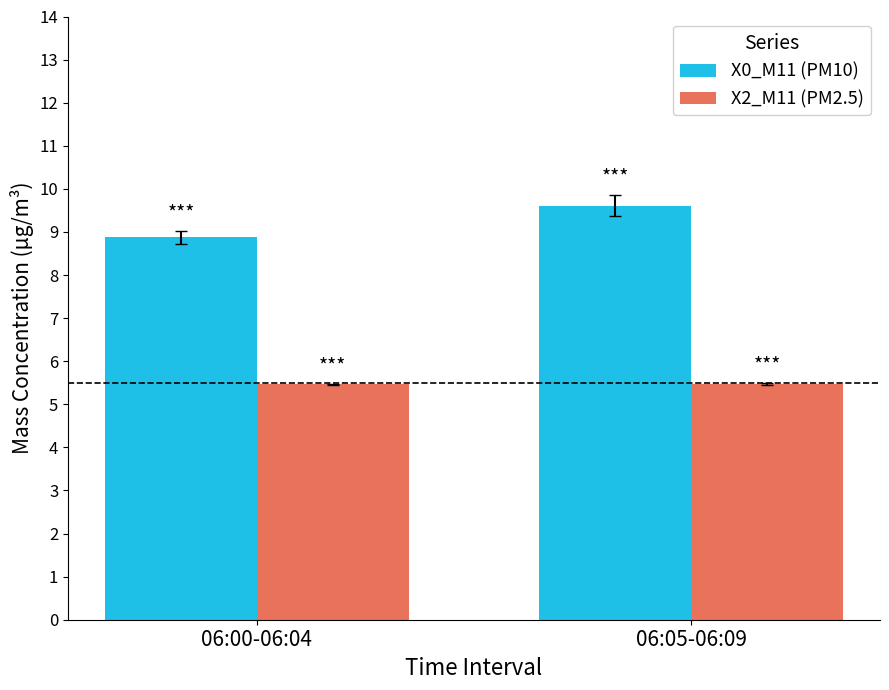

What is the average value of the X0_M11 (PM10) series?

9.2